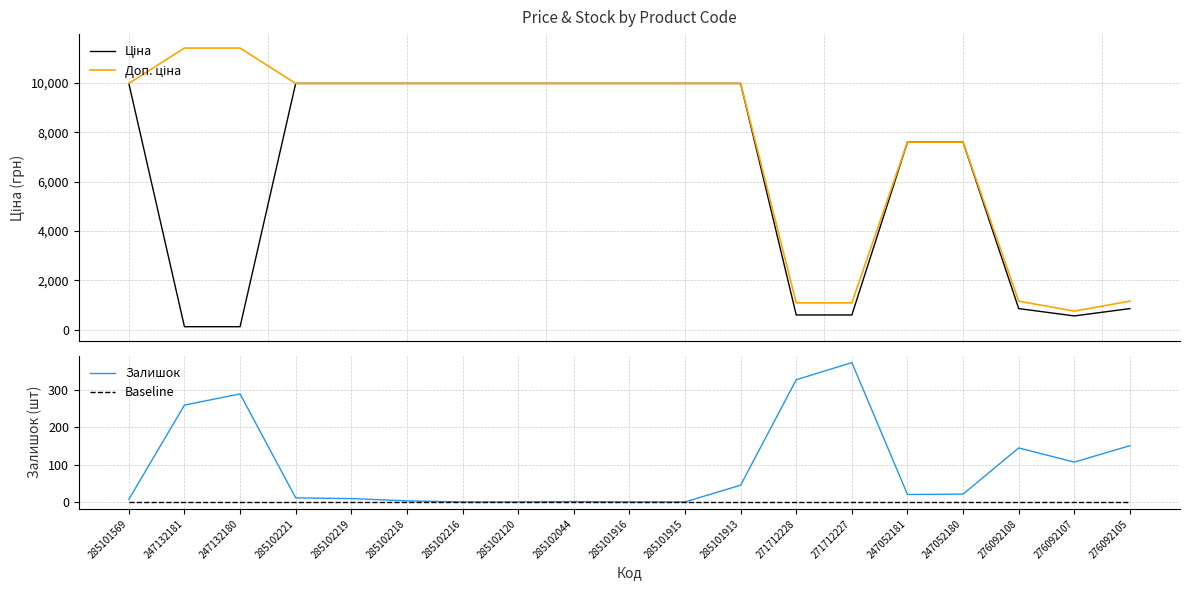

Which series has the largest total across all categories?

Доп. ціна